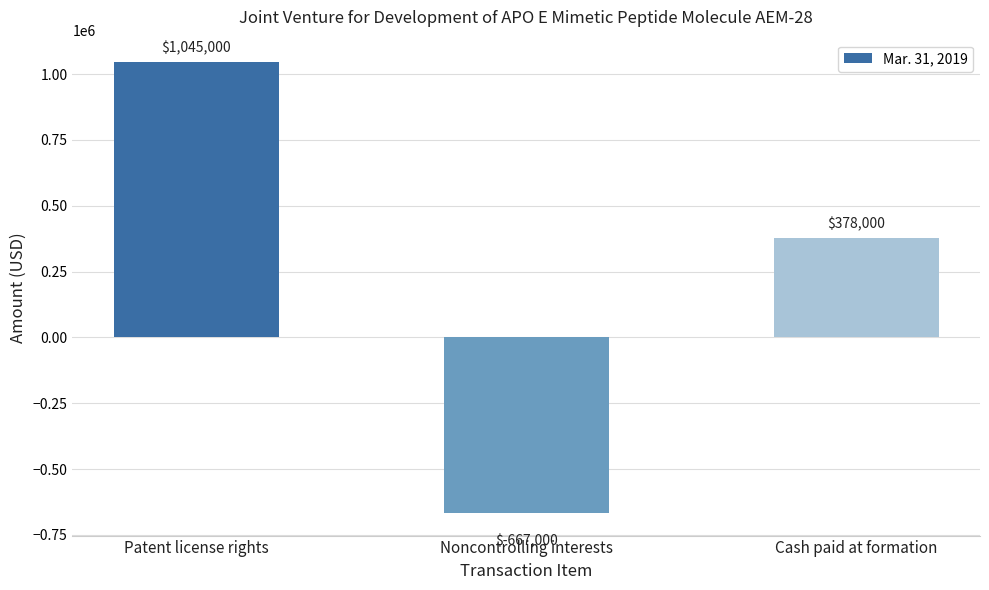

Are the bars horizontal?

No